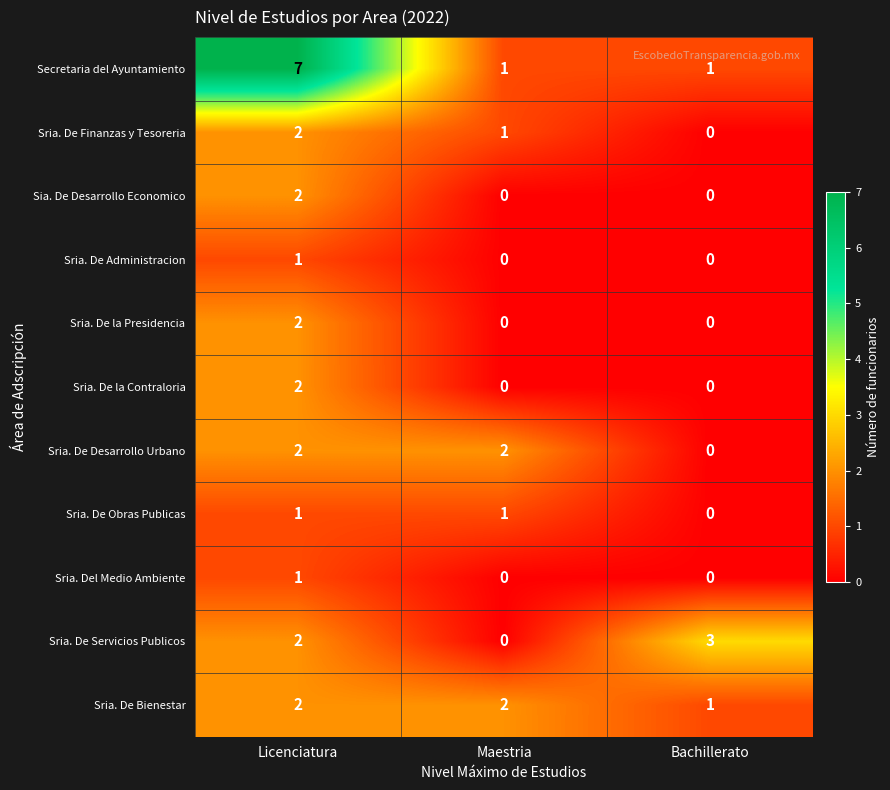

Is it true that Sria. De Desarrollo Urbano equals 1 at Licenciatura?

False